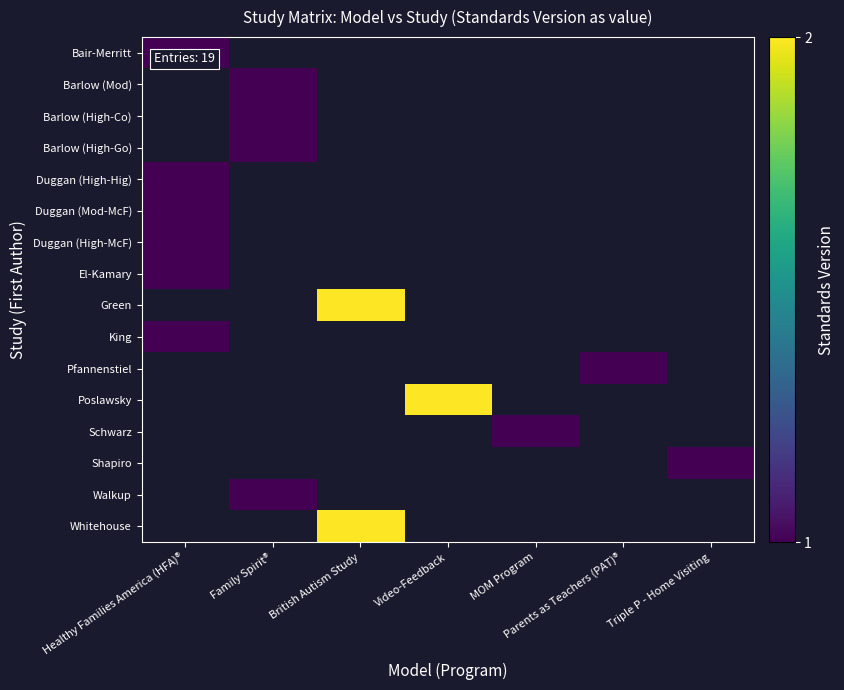

Rank the series at Family Spirit® from highest to lowest value.

Bair-Merritt, Barlow (Mod), Barlow (High-Co), Barlow (High-Go), Duggan (High-Hig), Duggan (Mod-McF), Duggan (High-McF), El-Kamary, Green, King, Pfannenstiel, Poslawsky, Schwarz, Shapiro, Walkup, Whitehouse